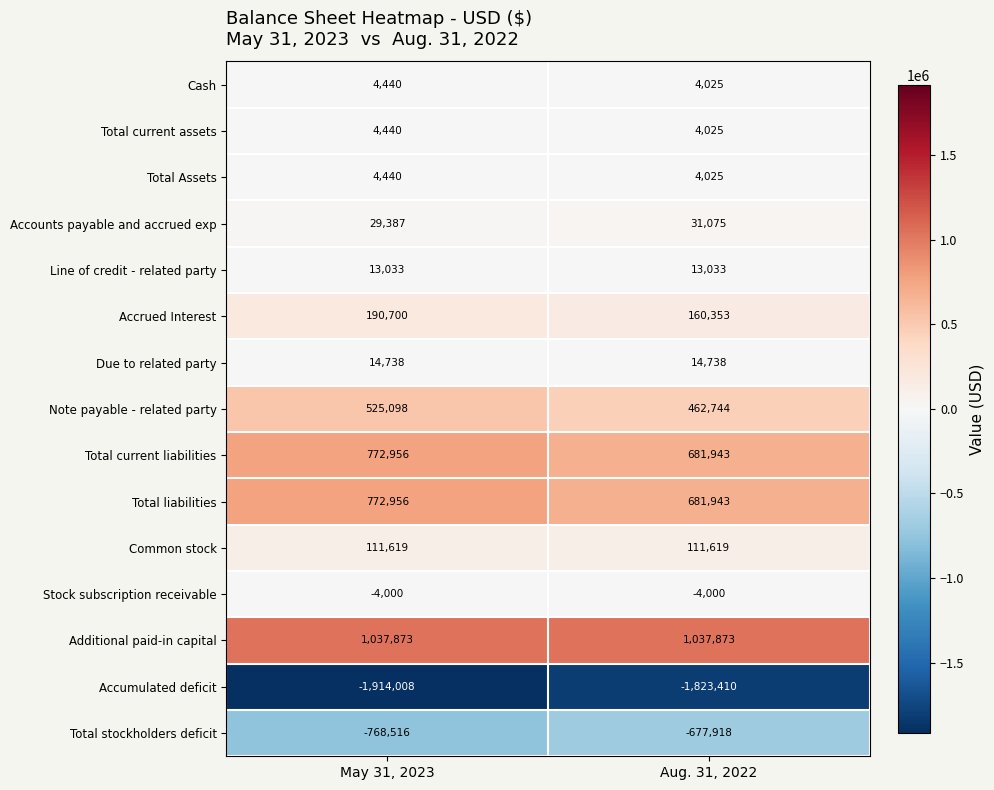

Is it true that Common stock equals 111619 at May 31, 2023?

True